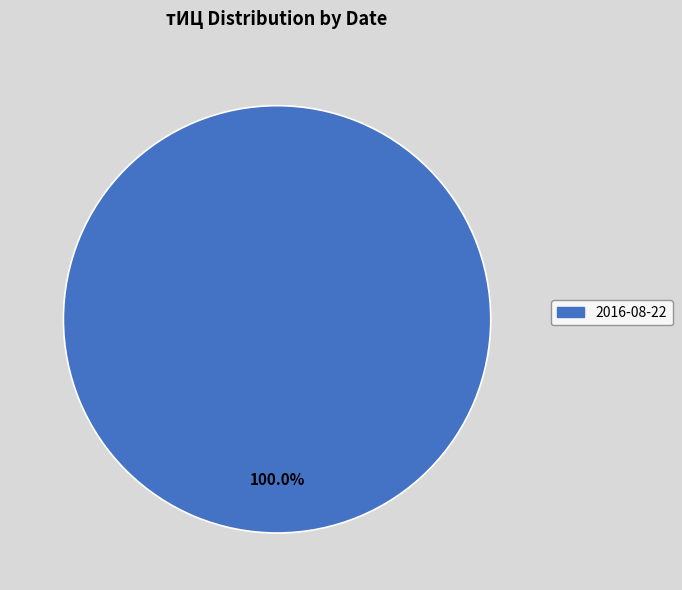

Rank the categories by value from highest to lowest.

2016-08-22